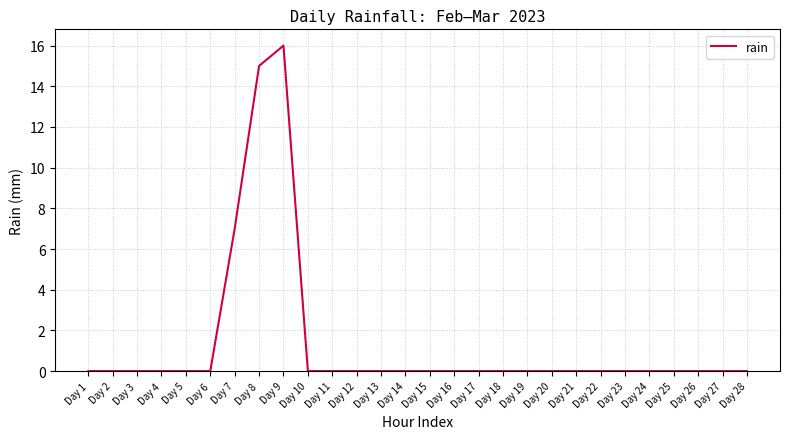

The value at Day 21 is 6. True or false?

False